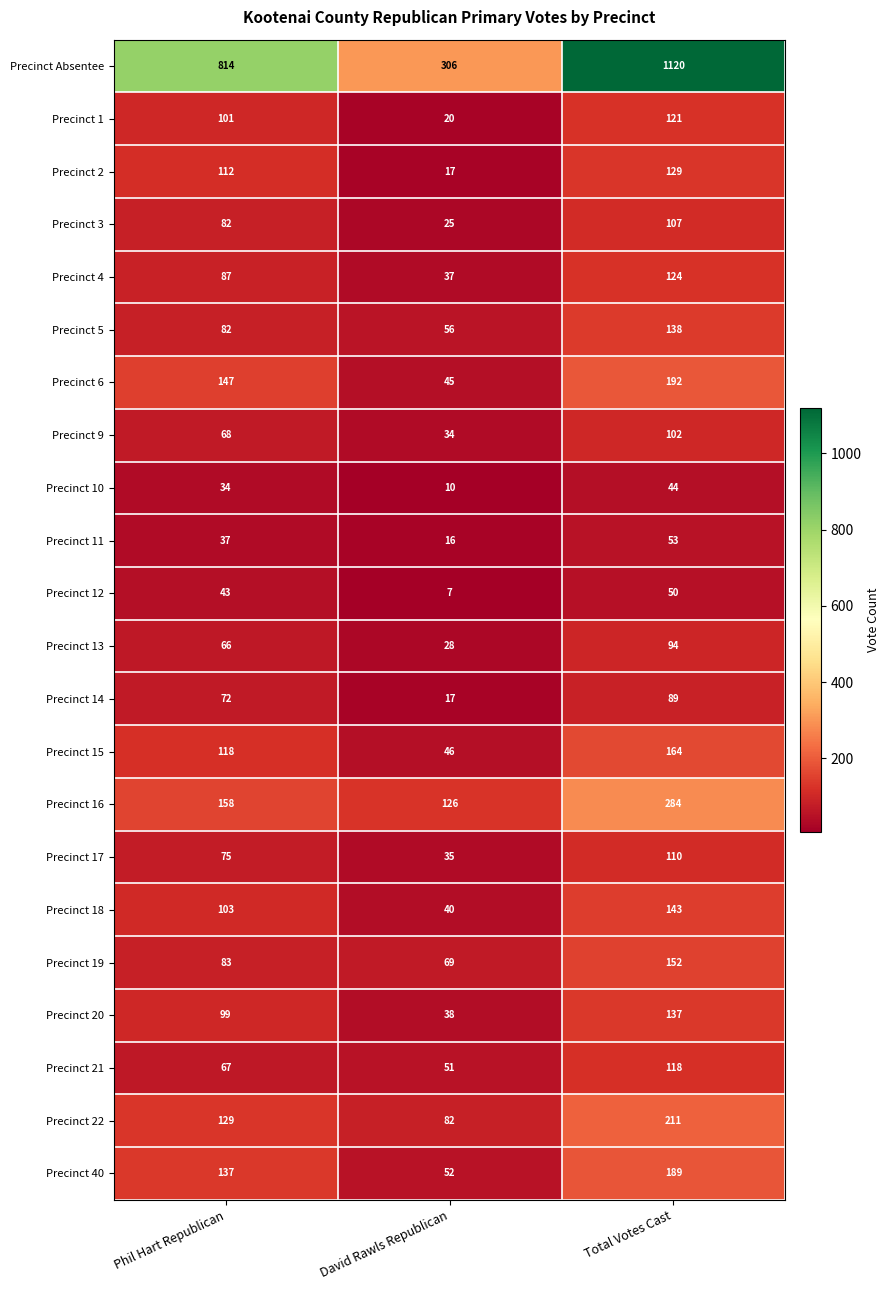

What value does the Precinct 12 series have at Total Votes Cast, to the nearest 10?

50